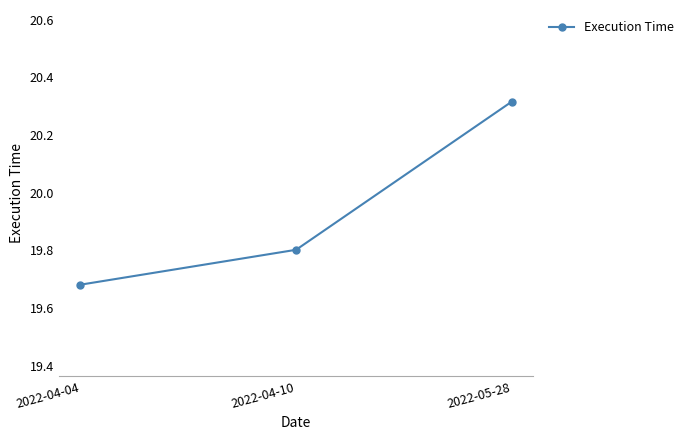

What is the sum of the values at 2022-05-28 and 2022-04-10?

40.1